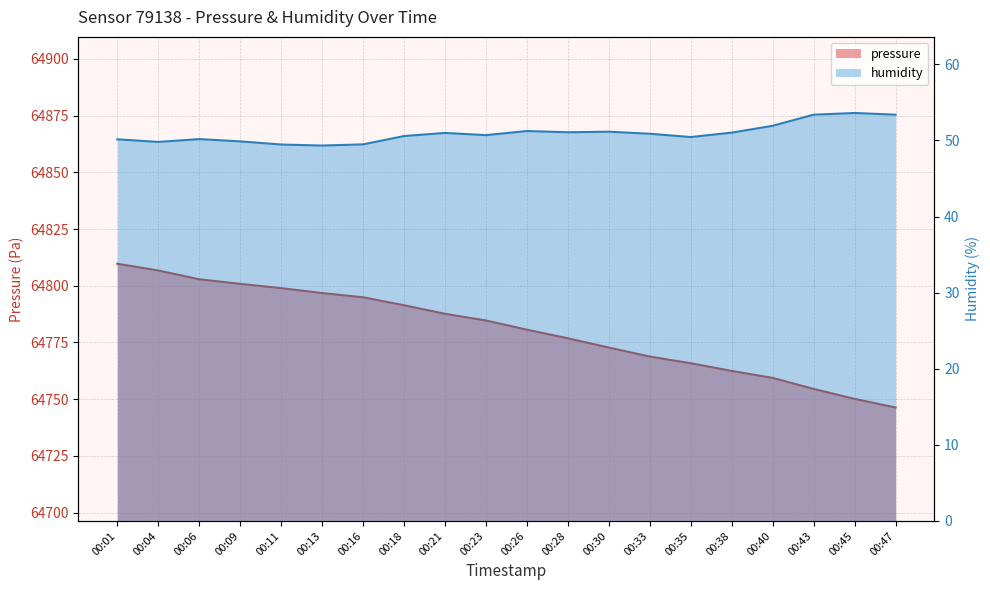

What is the value of the pressure point at the 16th from the left?

64762.4